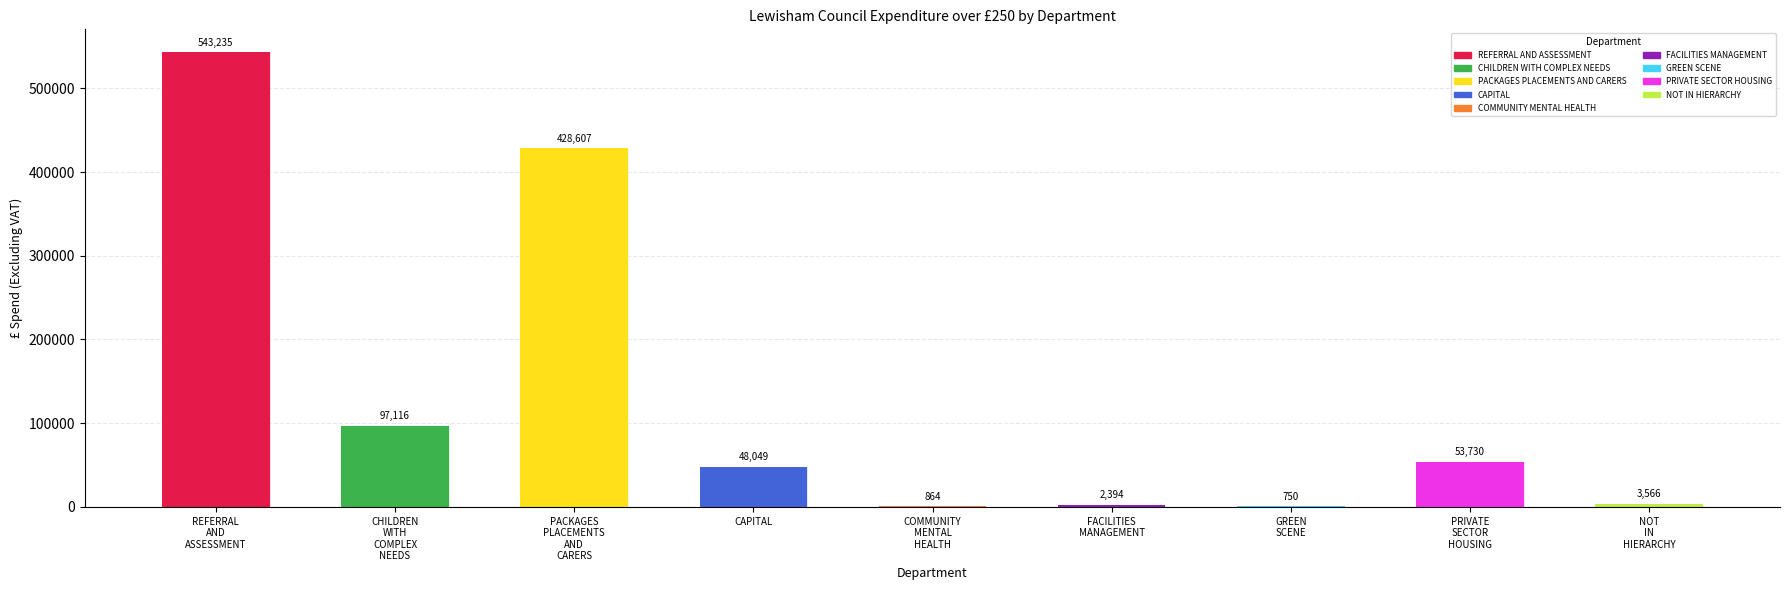

Are the bars horizontal?

No